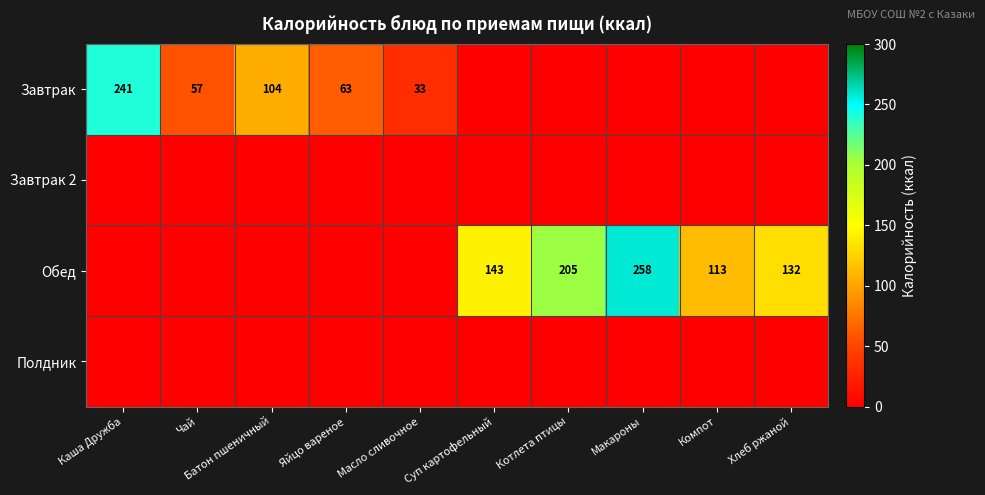

At which category is the sum across all series the highest?

Макароны